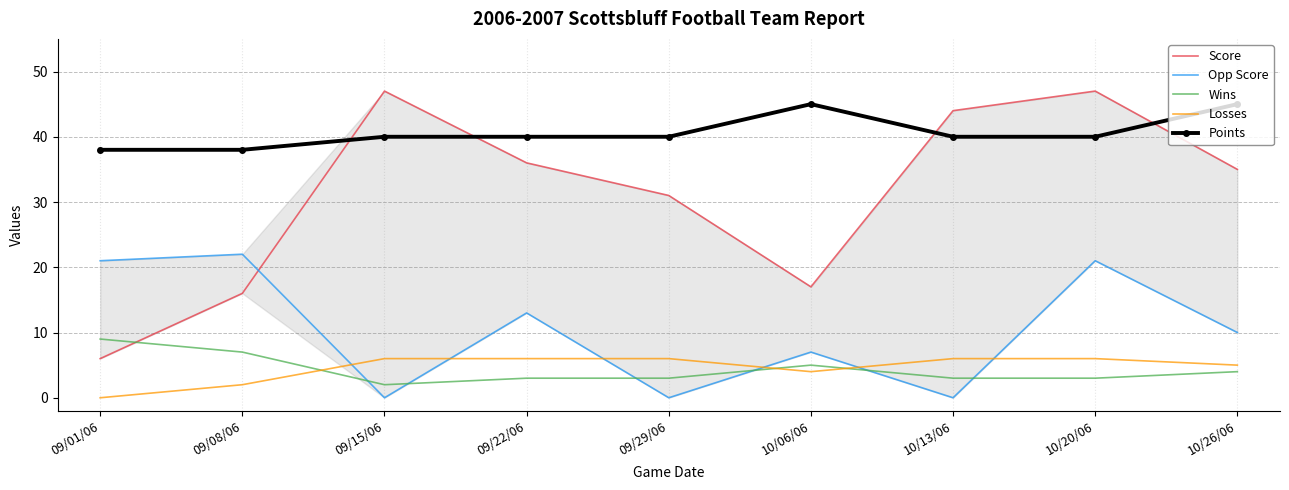

How many data points in Points are above 40?

2